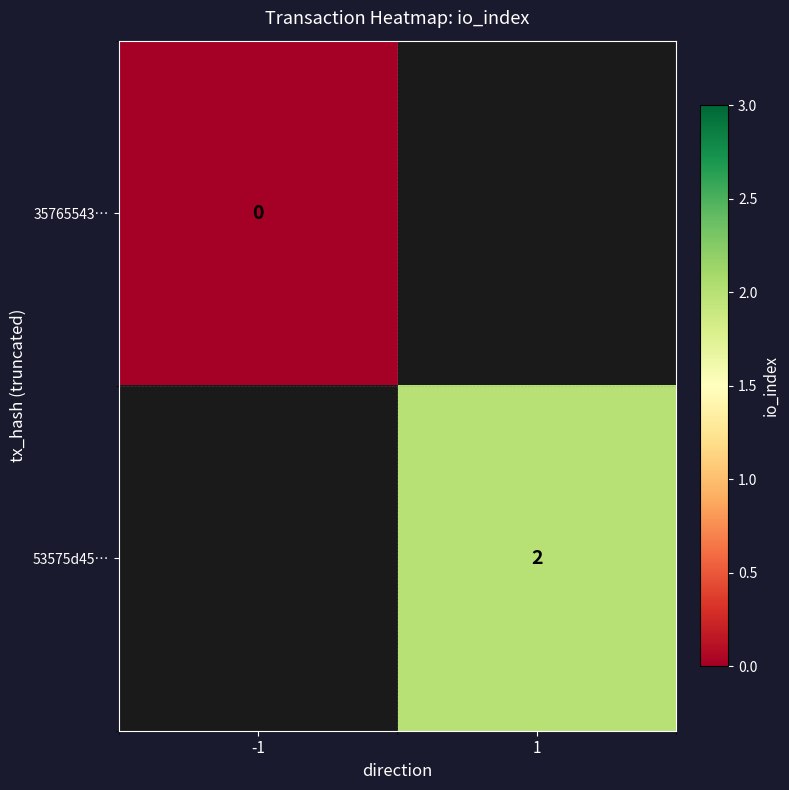

Is it true that 53575d45… equals 2 at 1?

True